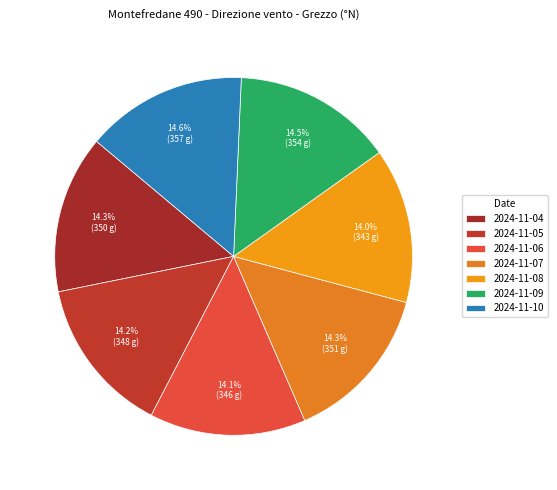

How much of the chart is everything except 2024-11-04?

85.7%